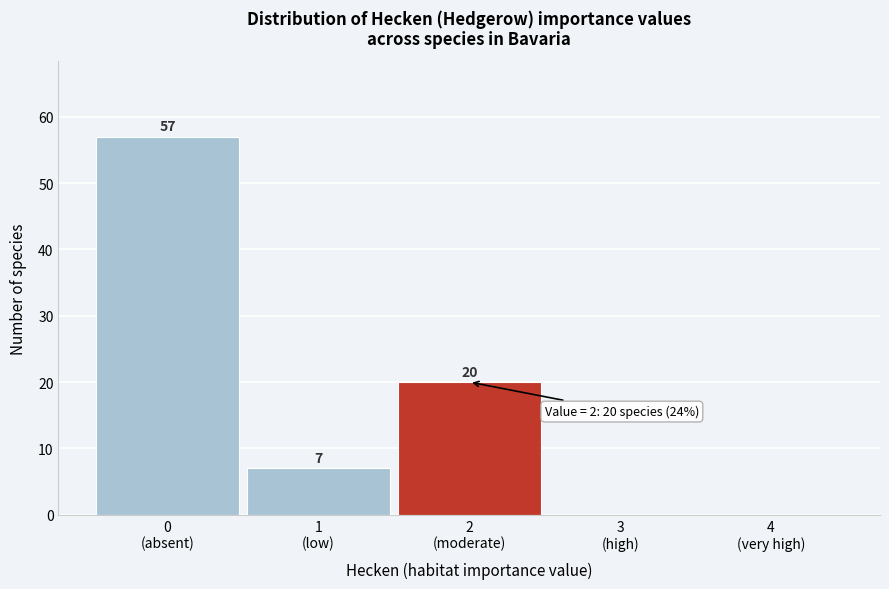

What is the maximum value shown in the chart?

57